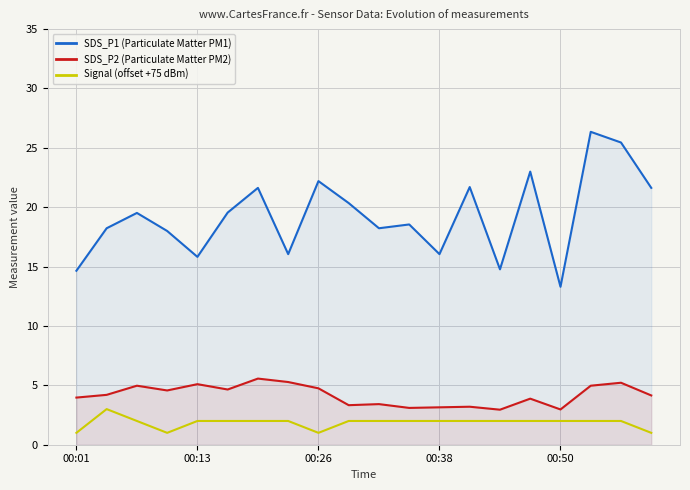

What is the value of the SDS_P2 (Particulate Matter PM2) point at the 13th from the left?

3.1